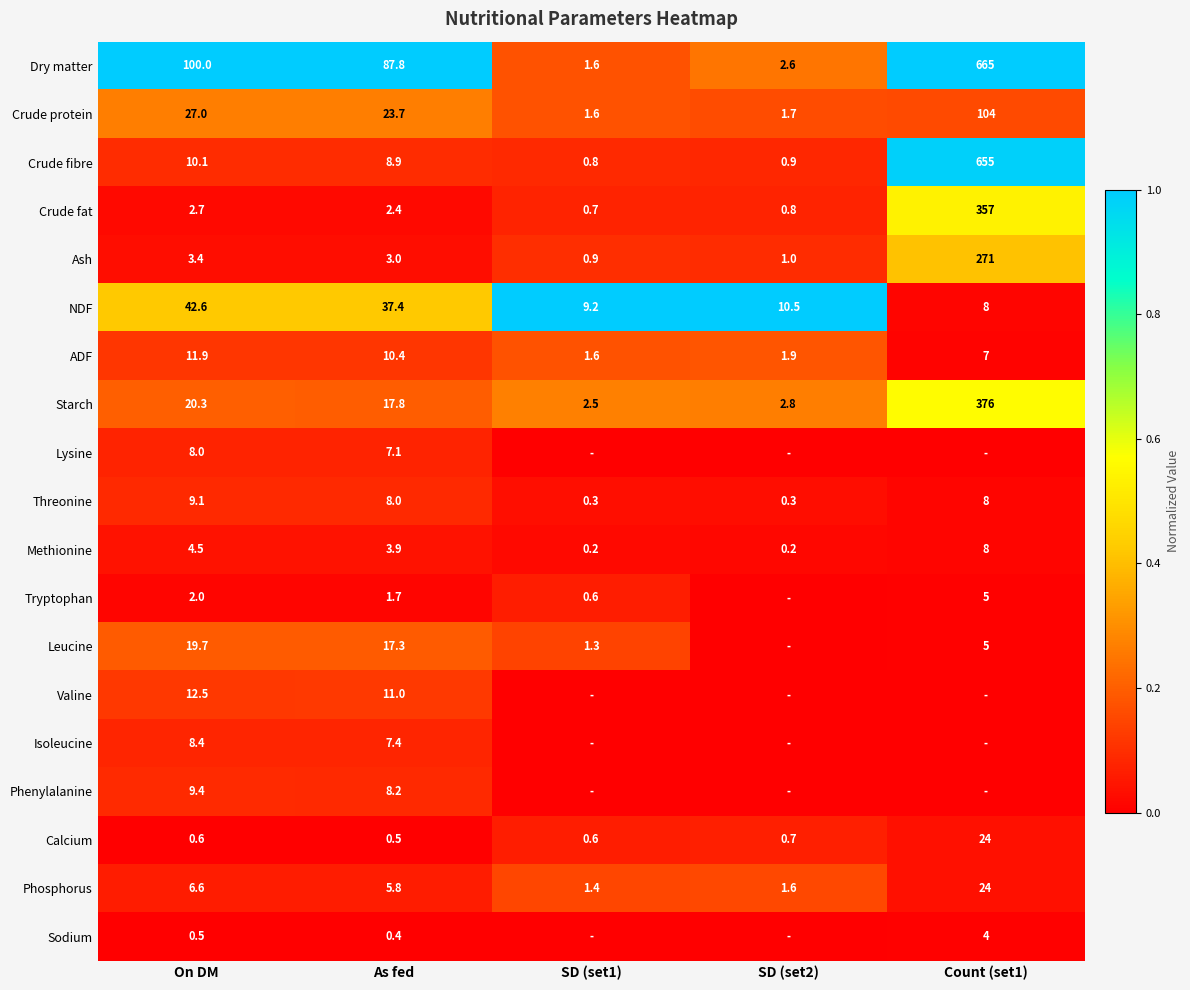

What is the total value across all series at As fed?

262.7